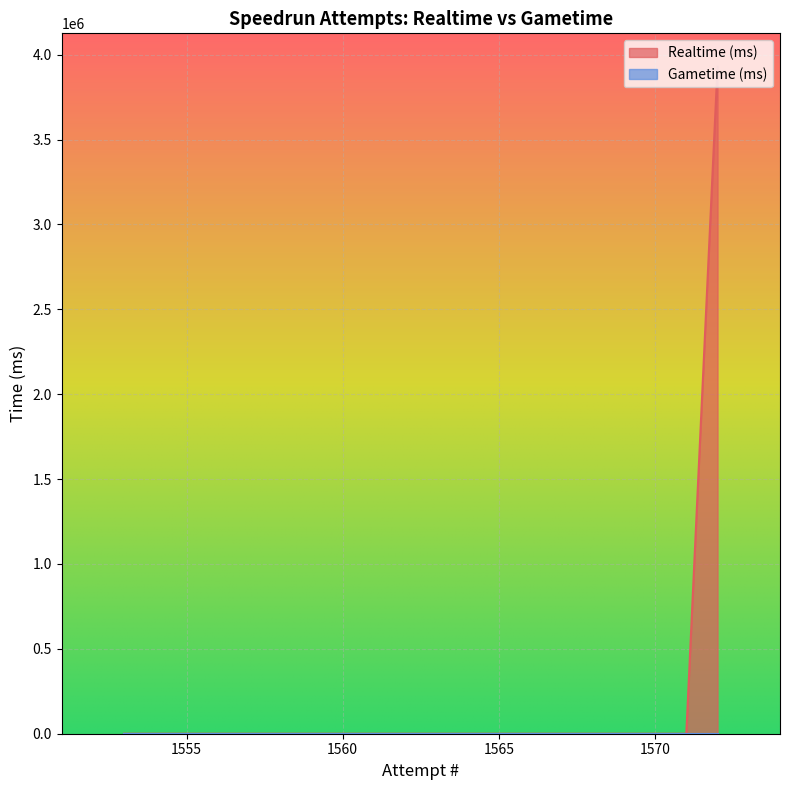

The chart shows a value of 0 at 1553. True or false?

True